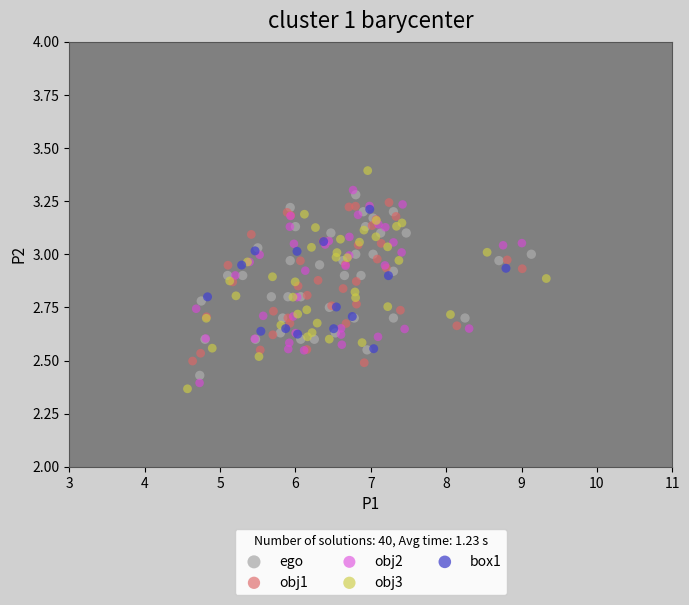

Which series contains the highest Y value?

obj3